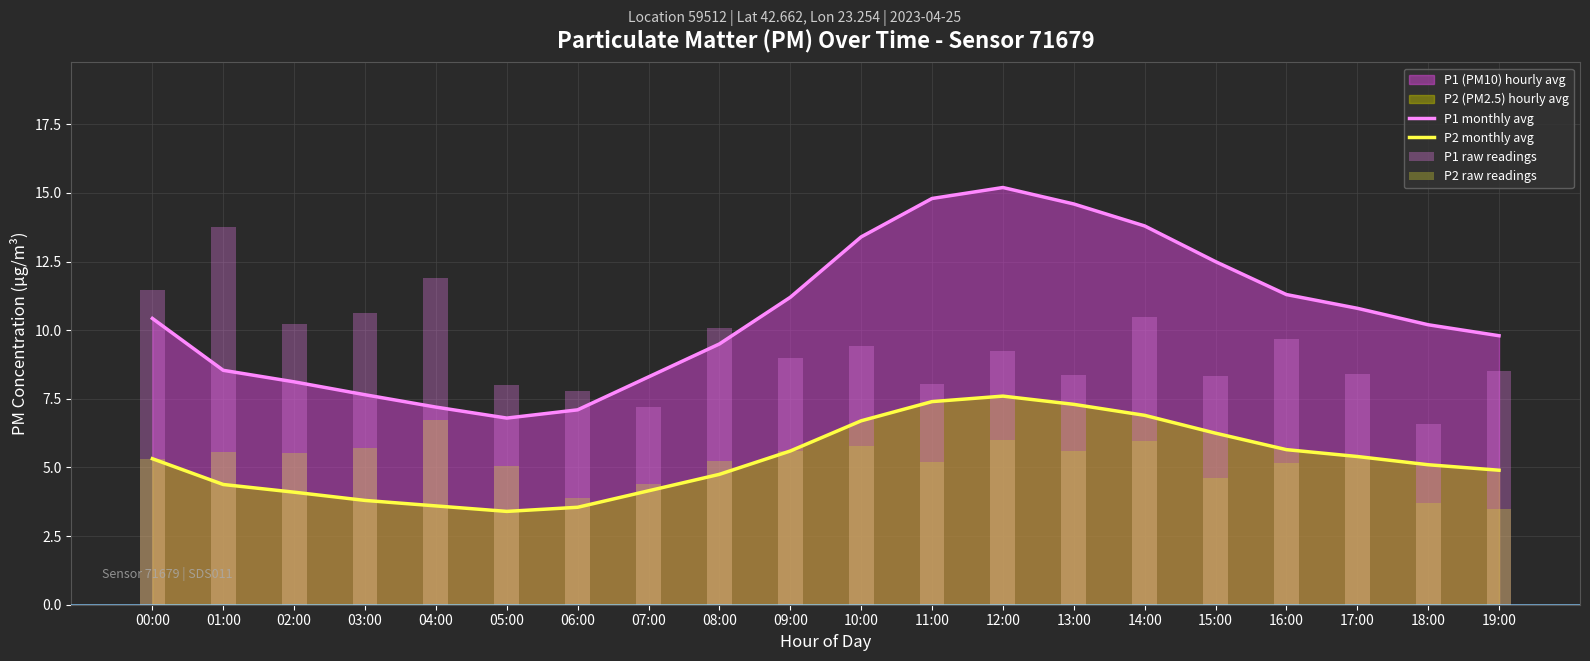

Reading left to right, what are all the values shown in this chart?

P1 monthly avg: 00:00=10.4	01:00=8.5	02:00=8.1	03:00=7.7	04:00=7.2	05:00=6.8	06:00=7.1	07:00=8.3	08:00=9.5	09:00=11.2	10:00=13.4	11:00=14.8	12:00=15.2	13:00=14.6	14:00=13.8	15:00=12.5	16:00=11.3	17:00=10.8	18:00=10.2	19:00=9.8
P2 monthly avg: 00:00=5.3	01:00=4.4	02:00=4.1	03:00=3.8	04:00=3.6	05:00=3.4	06:00=3.5	07:00=4.2	08:00=4.8	09:00=5.6	10:00=6.7	11:00=7.4	12:00=7.6	13:00=7.3	14:00=6.9	15:00=6.2	16:00=5.7	17:00=5.4	18:00=5.1	19:00=4.9
P1 raw readings: 00:00=11.5	01:00=13.8	02:00=10.2	03:00=10.6	04:00=11.9	05:00=8.0	06:00=7.8	07:00=7.2	08:00=10.1	09:00=9.0	10:00=9.4	11:00=8.0	12:00=9.2	13:00=8.4	14:00=10.5	15:00=8.3	16:00=9.7	17:00=8.4	18:00=6.6	19:00=8.5
P2 raw readings: 00:00=5.3	01:00=5.6	02:00=5.5	03:00=5.7	04:00=6.7	05:00=5.1	06:00=3.9	07:00=4.4	08:00=5.2	09:00=5.6	10:00=5.8	11:00=5.2	12:00=6.0	13:00=5.6	14:00=6.0	15:00=4.6	16:00=5.2	17:00=5.4	18:00=3.7	19:00=3.5